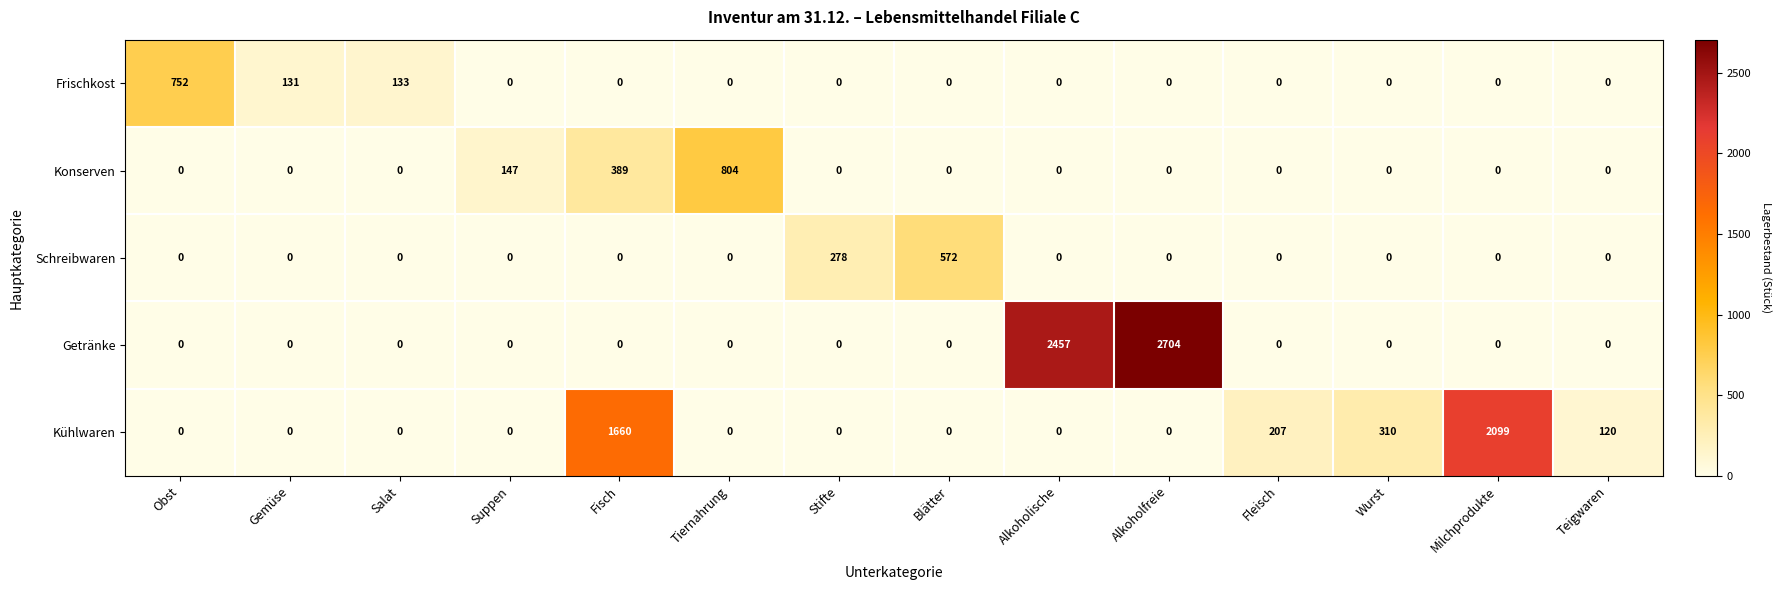

What is the spread (max minus min) of values at Suppen?

147